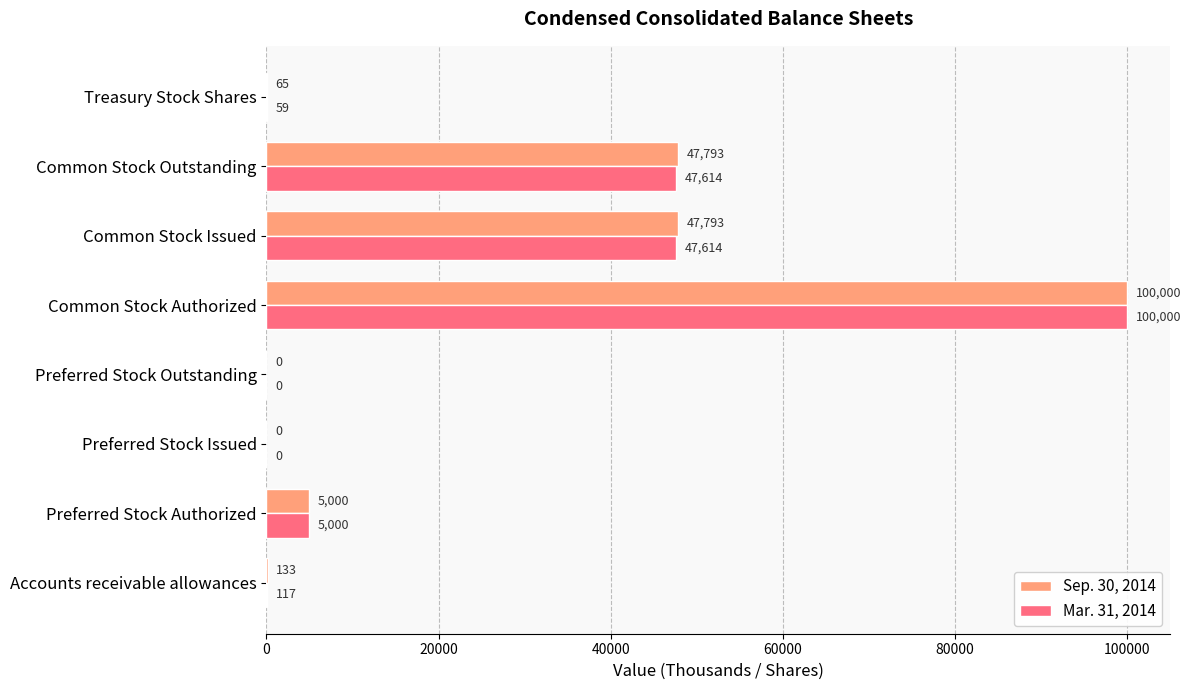

Which series has the largest total across all categories?

Sep. 30, 2014